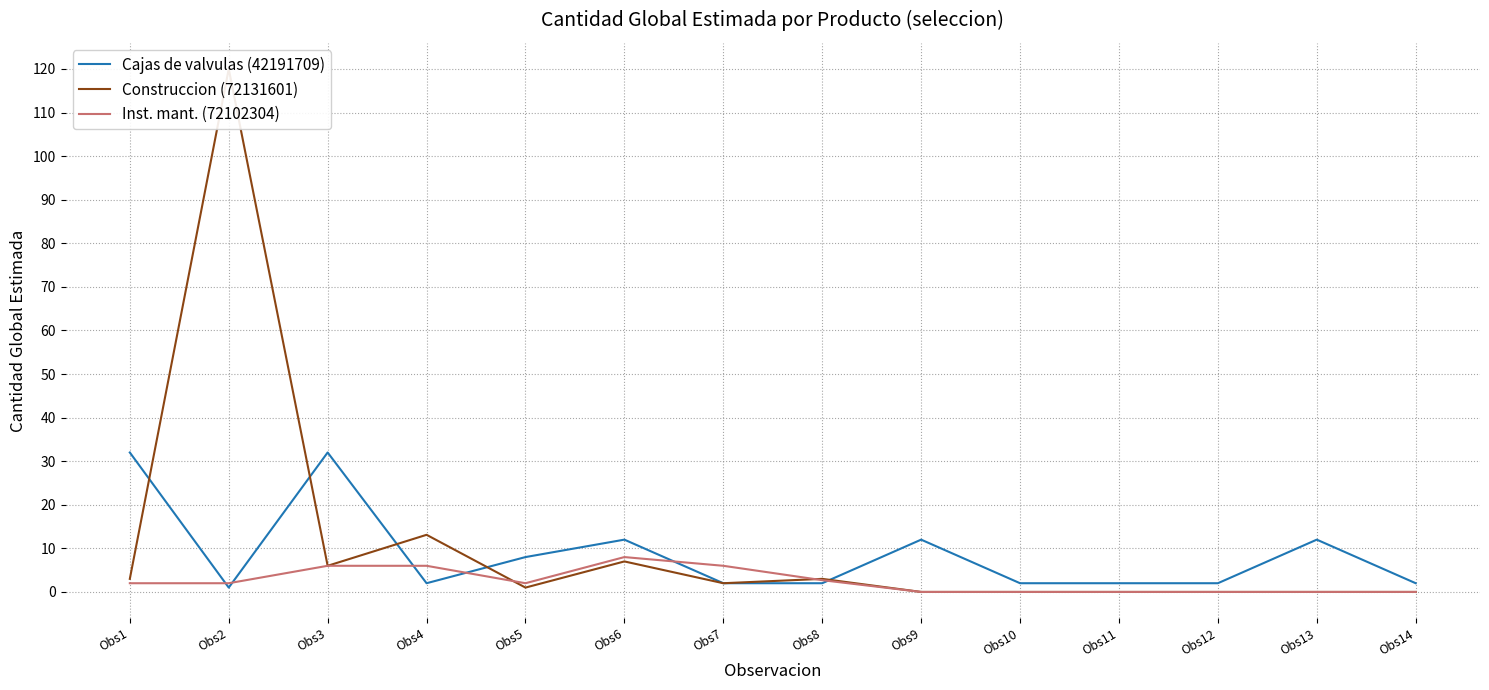

Is this an area chart (filled region under the line)?

No